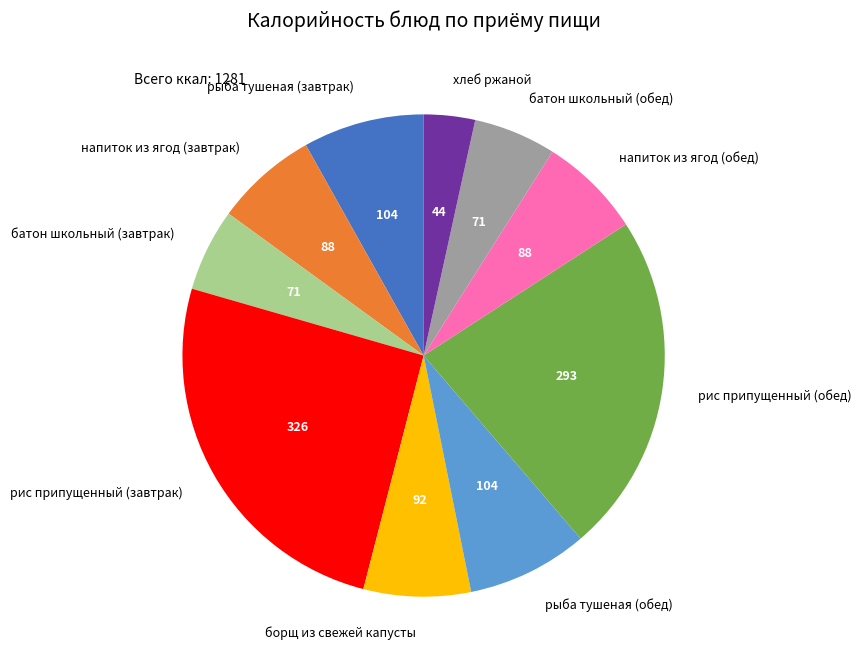

Do напиток из ягод (завтрак) and батон школьный (завтрак) together represent more than half of the pie?

No